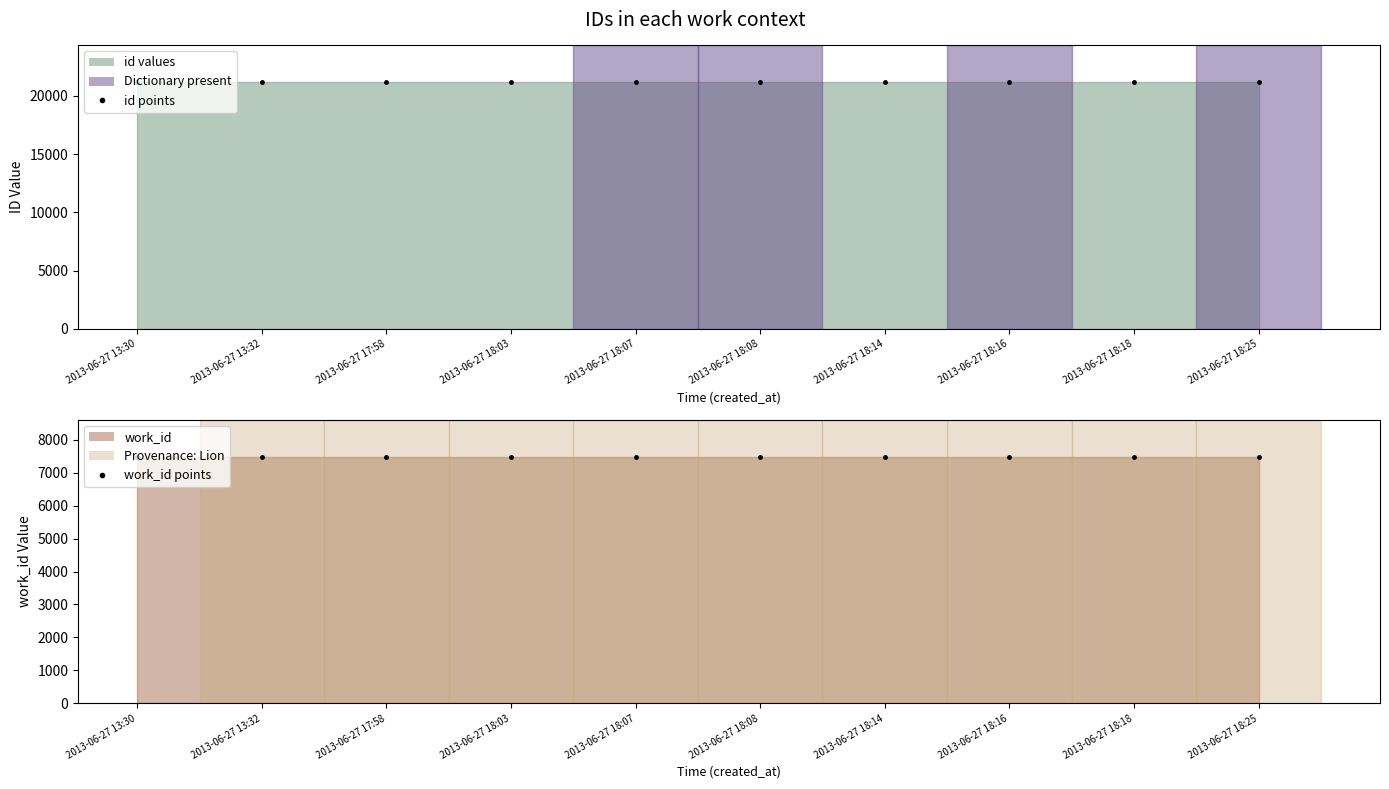

At 2013-06-27 18:14, list the series in order from smallest to largest.

work_id points, id points